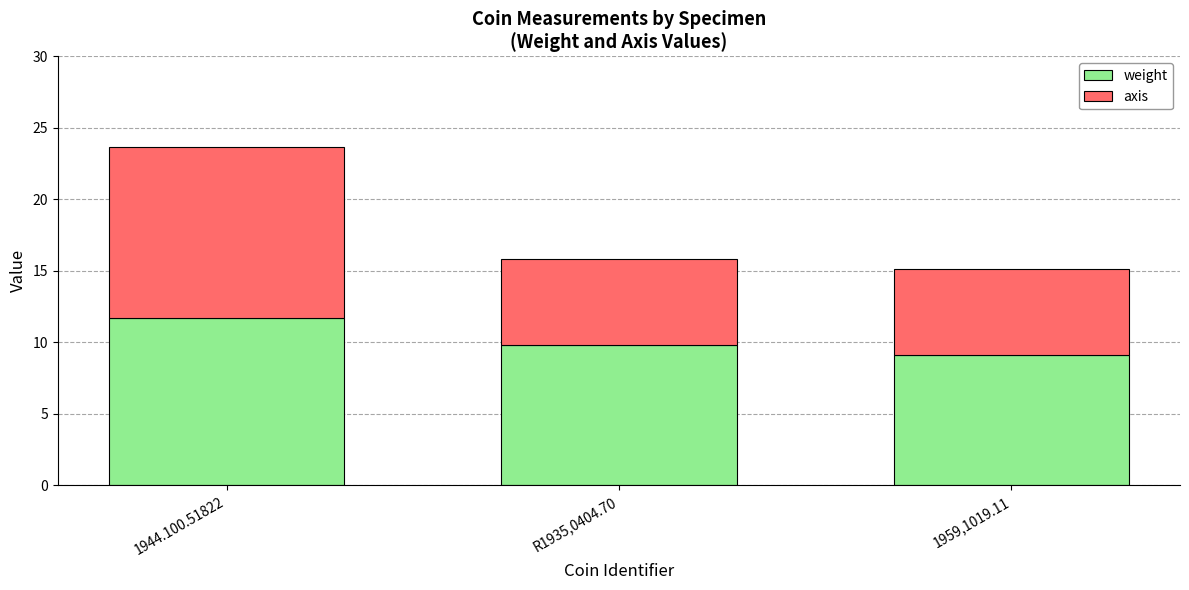

Are the bars horizontal?

No